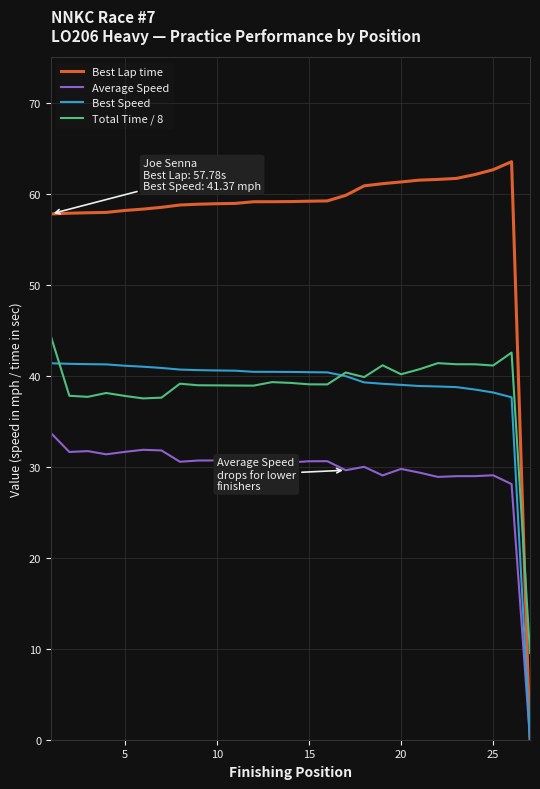

True or false: Average Speed and Total Time / 8 intersect in this chart.

False